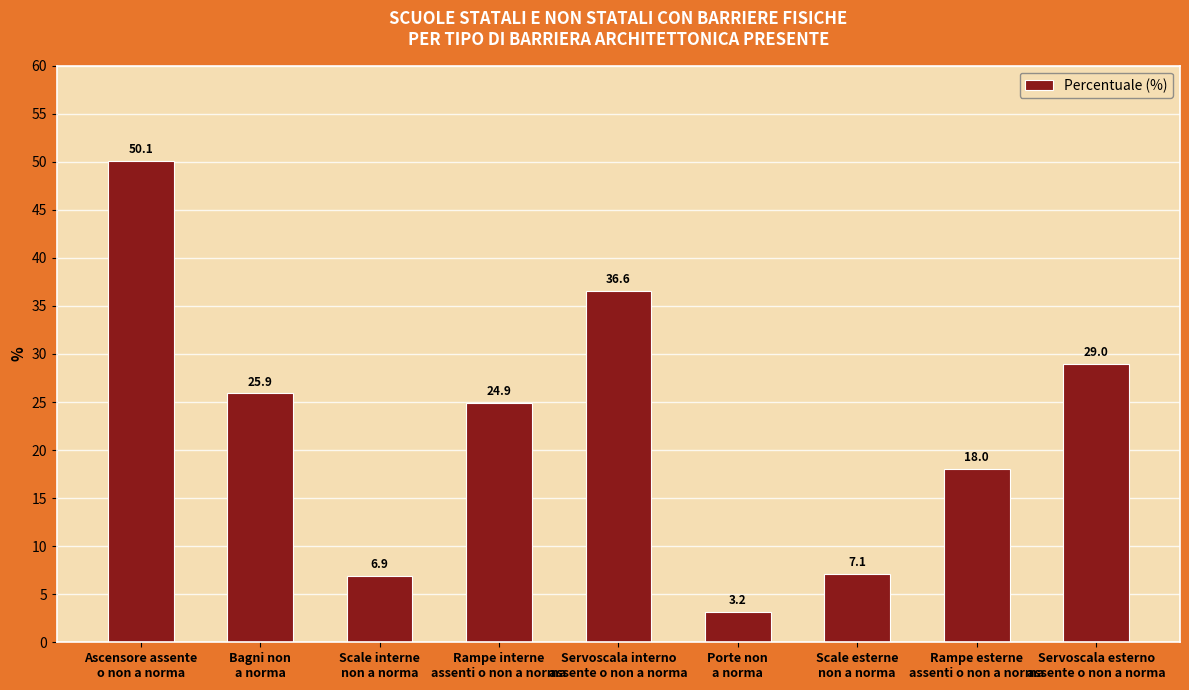

Approximately how many times larger is the value at Rampe interne
assenti o non a norma compared to Scale interne
non a norma?

3.6